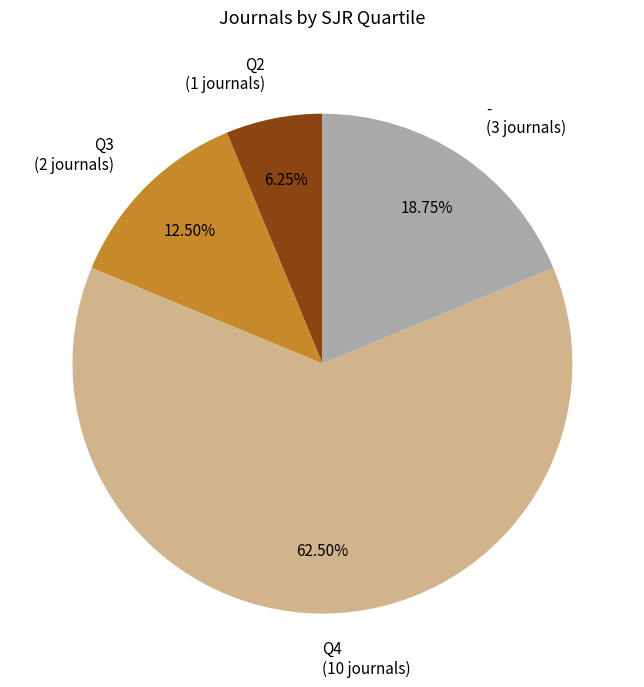

To the nearest percent, what portion does Q2 represent?

6%